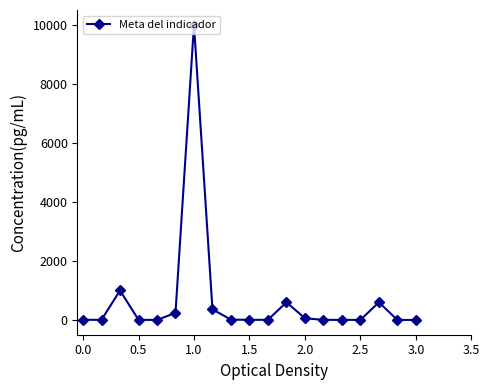

What is the maximum value shown in the chart?

10000